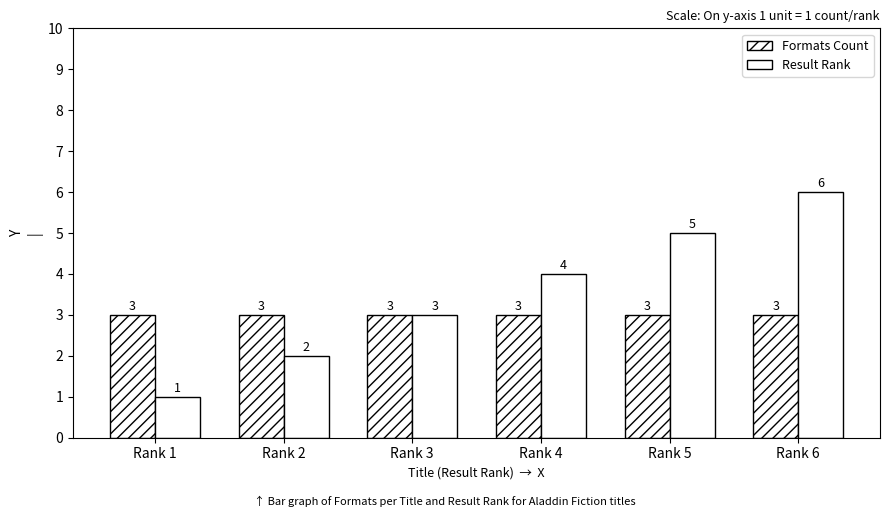

What value does the Formats Count series have at Rank 2?

3